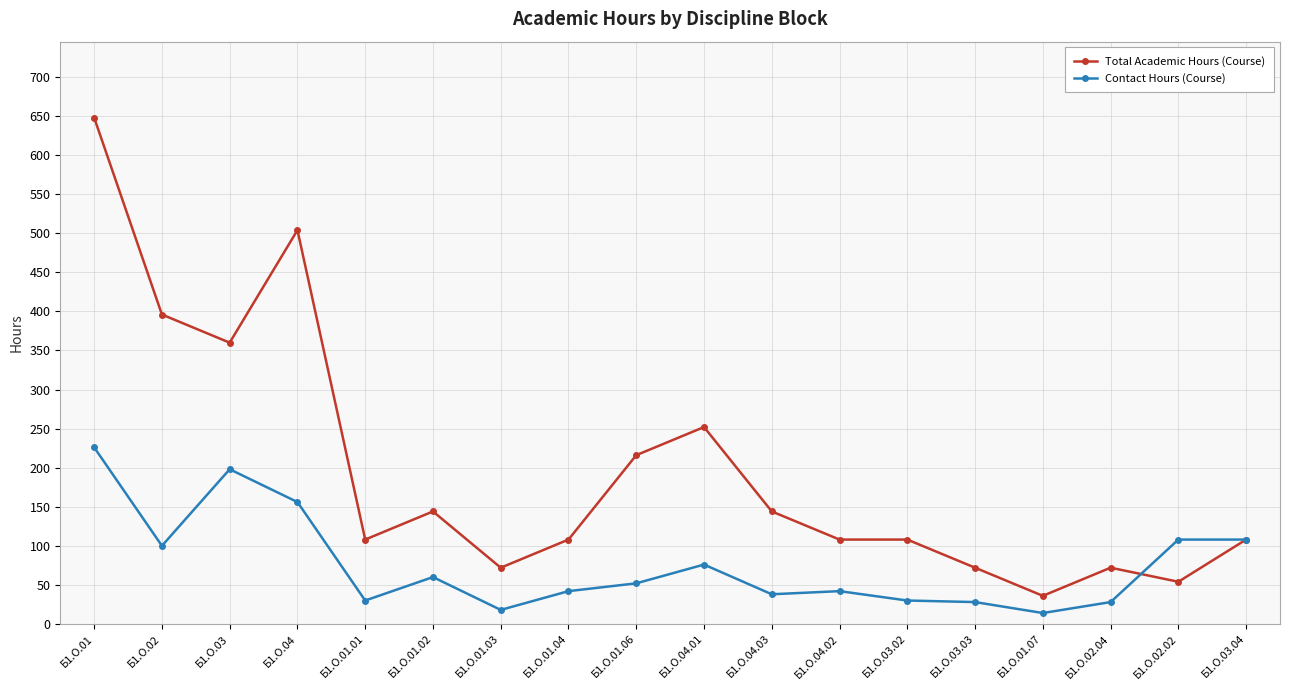

List the series in order of their peak value, highest first.

Total Academic Hours (Course), Contact Hours (Course)